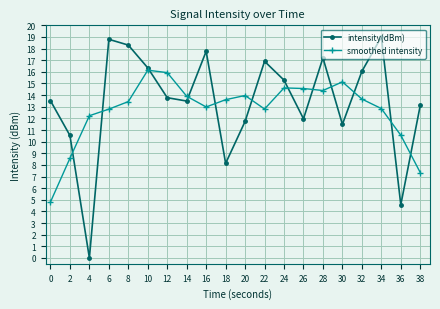

How many interior local valleys does the smoothed intensity series have?

3